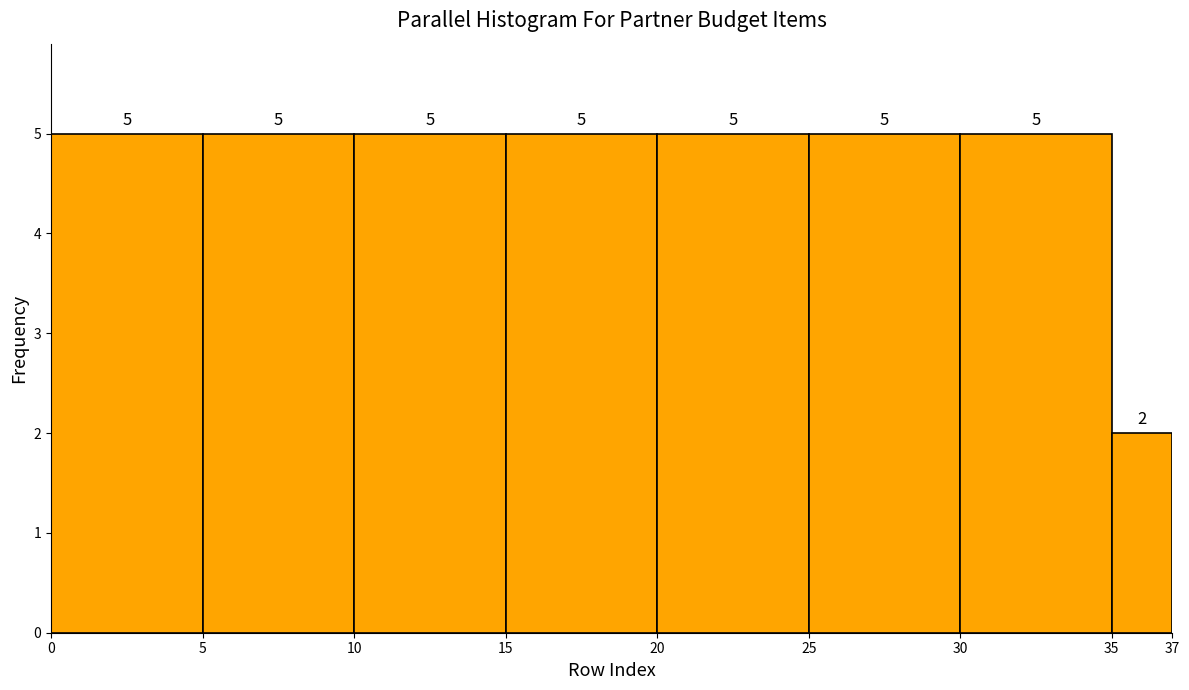

What is the height of the bar covering 30 to 35 on the x-axis?

5